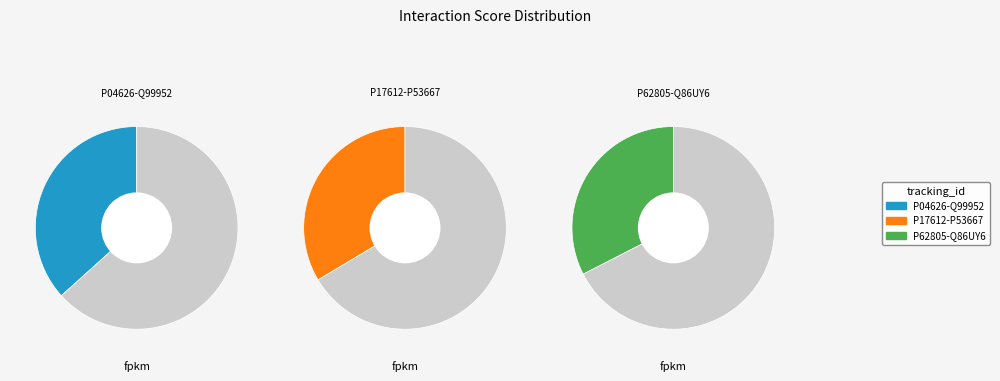

True or false: P62805-Q86UY6 accounts for 32% of the total.

True